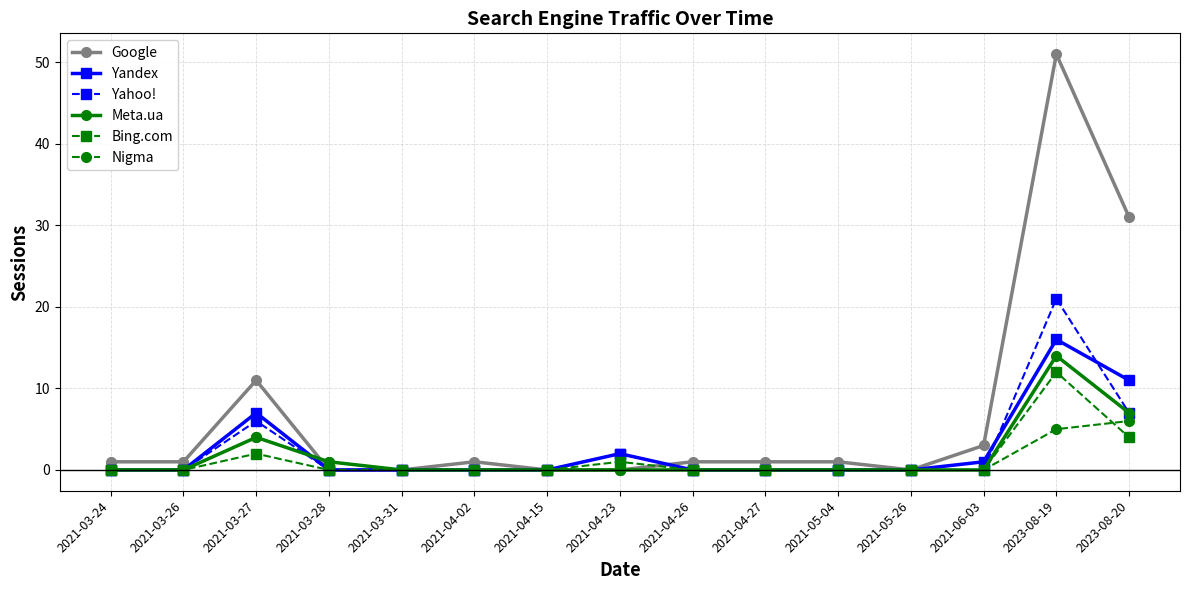

True or false: Yahoo! and Yandex intersect in this chart.

True